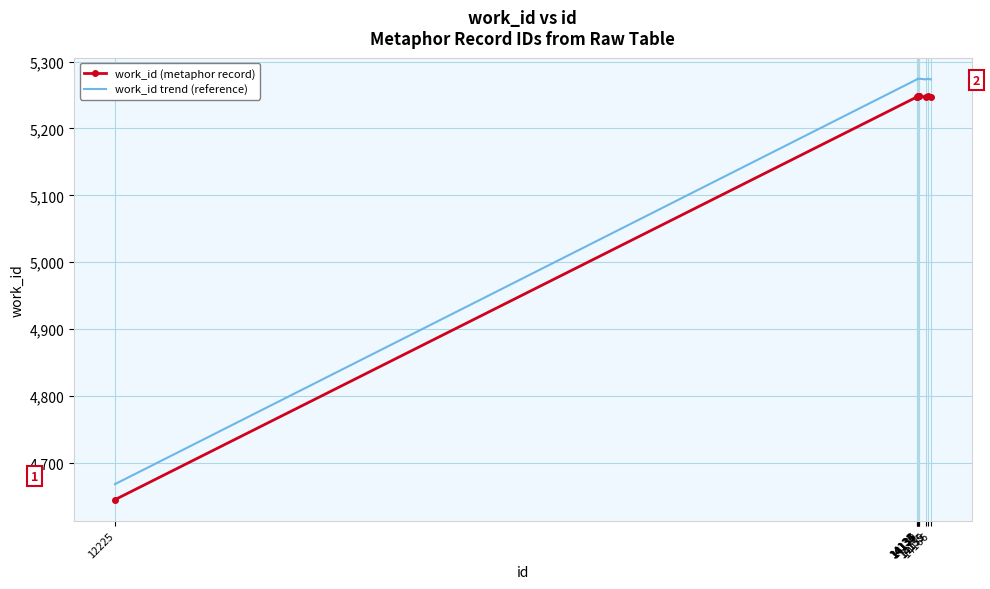

The work_id trend (reference) series shows 4668.2 at 12225. True or false?

True